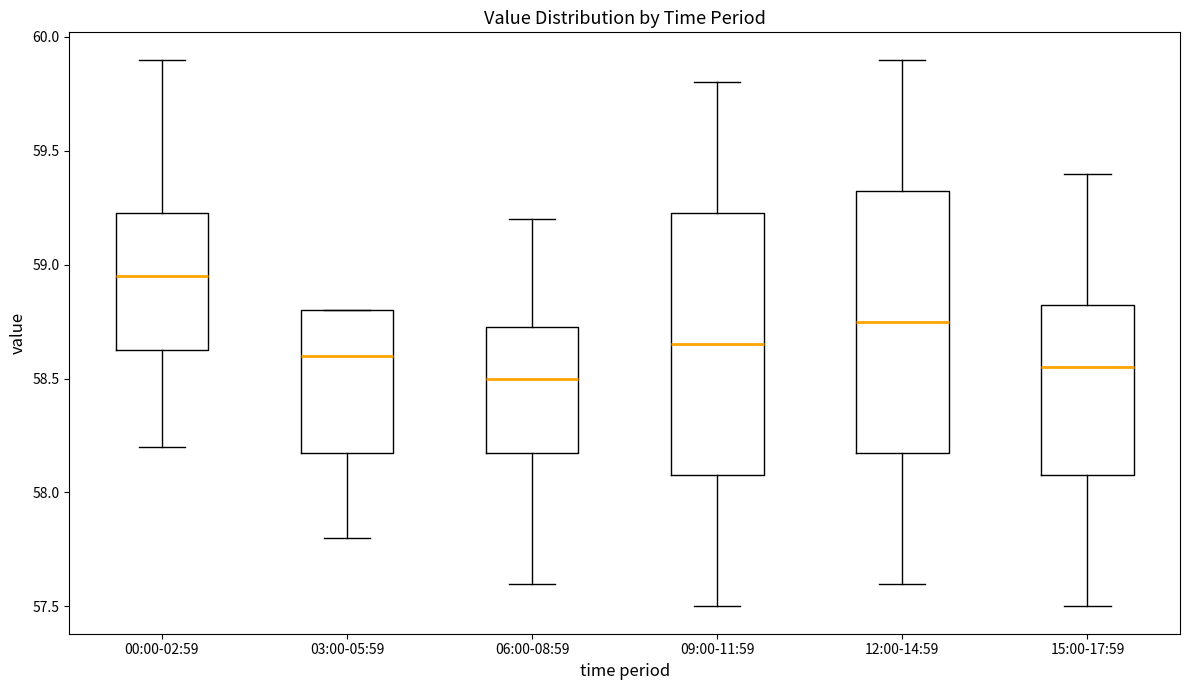

Reading left to right, read every box against the y-axis: the position of its median line, the range the box covers, and the ends of its whiskers. The values are not printed on the chart, so give them approximately, as read against the axis.

00:00-02:59: median 58.95, box 58.65 to 59.25, whiskers 58.20 to 59.90
03:00-05:59: median 58.60, box 58.20 to 58.80, whiskers 57.80 to 58.80
06:00-08:59: median 58.50, box 58.20 to 58.75, whiskers 57.60 to 59.20
09:00-11:59: median 58.65, box 58.10 to 59.25, whiskers 57.50 to 59.80
12:00-14:59: median 58.75, box 58.20 to 59.35, whiskers 57.60 to 59.90
15:00-17:59: median 58.55, box 58.10 to 58.85, whiskers 57.50 to 59.40